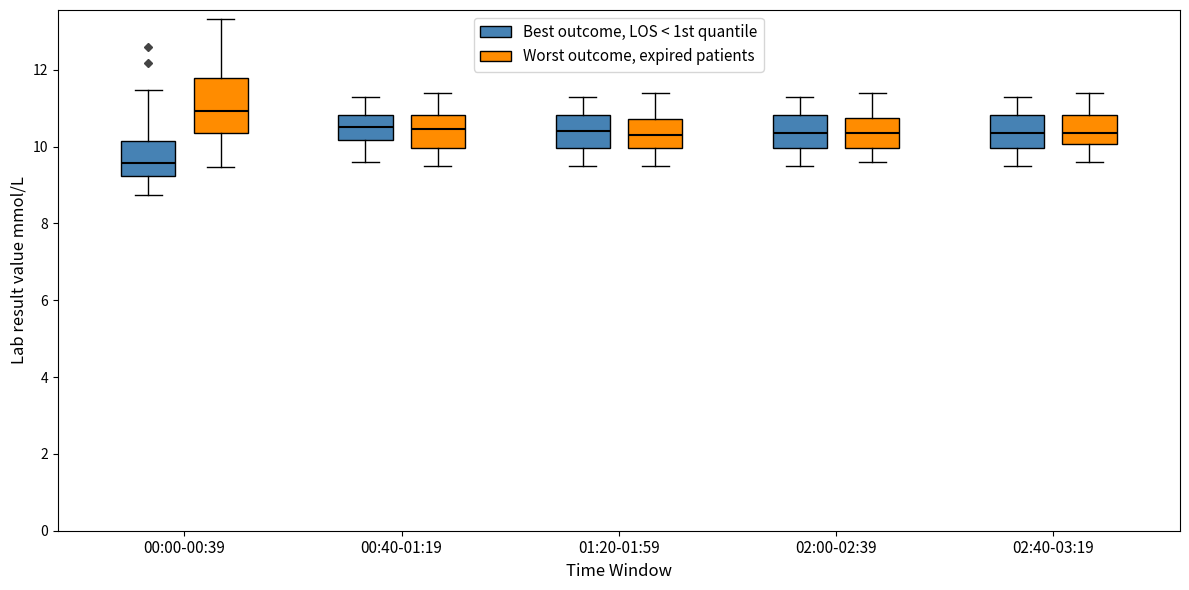

Where does the lower whisker of the box for 02:00-02:39 (Best outcome, LOS < 1st quantile) end on the y-axis? The values are not printed on the chart, so give them approximately, as read against the axis.

9.6